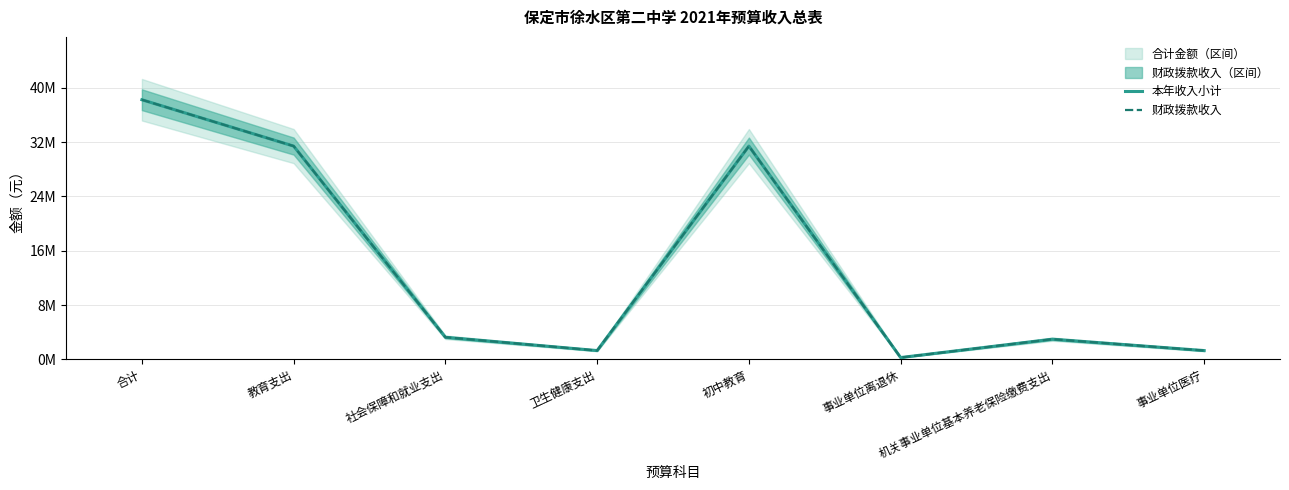

Which series has the largest total across all categories?

本年收入小计